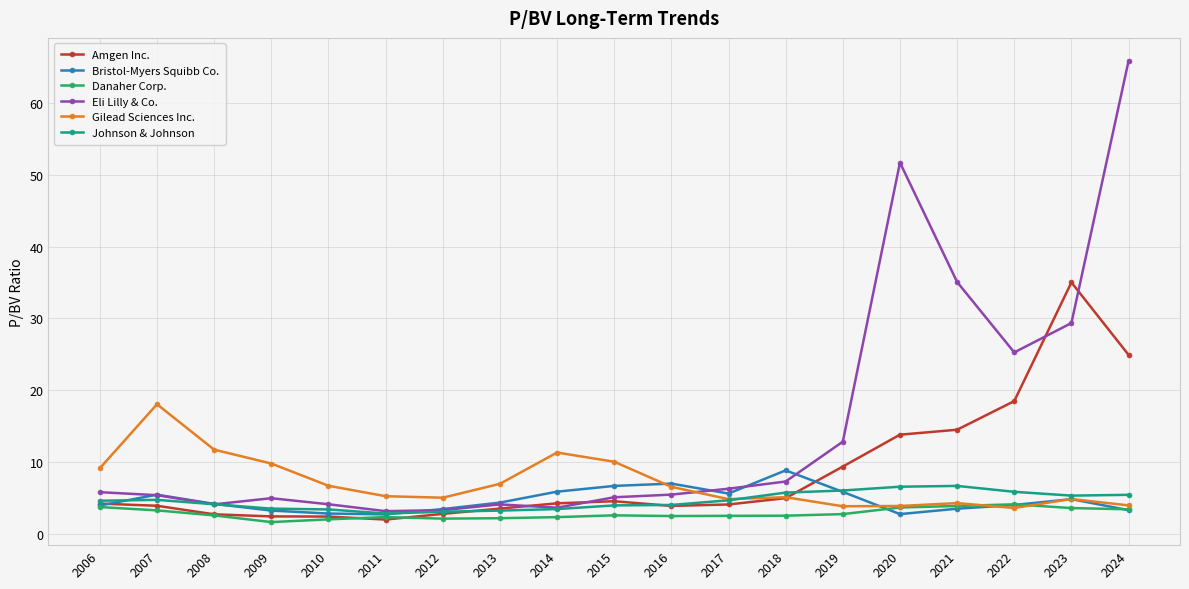

Which series has the widest spread of values?

Eli Lilly & Co.